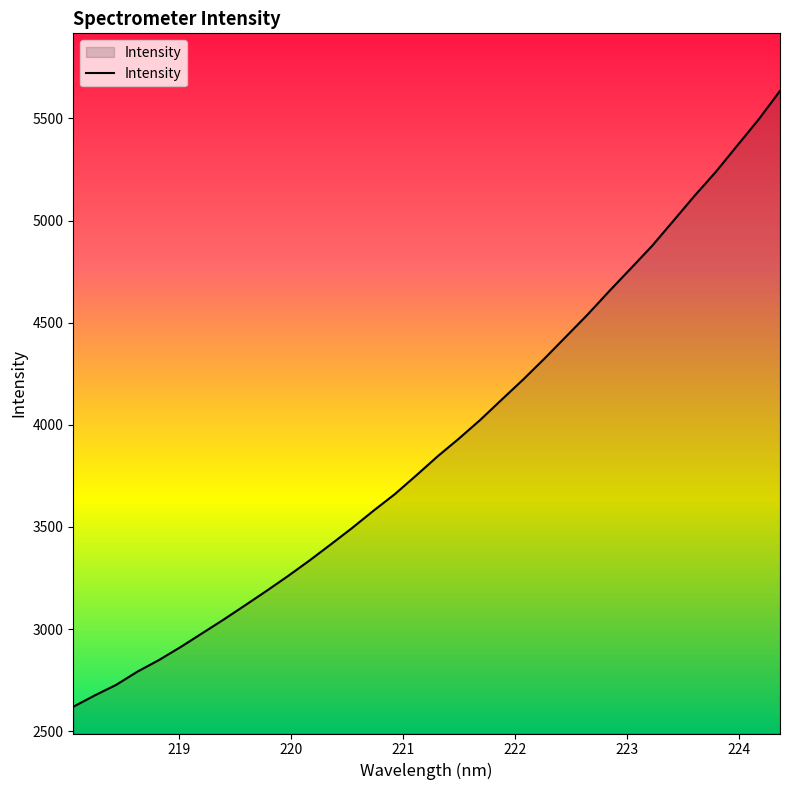

What is the minimum value shown in the chart?

2619.4